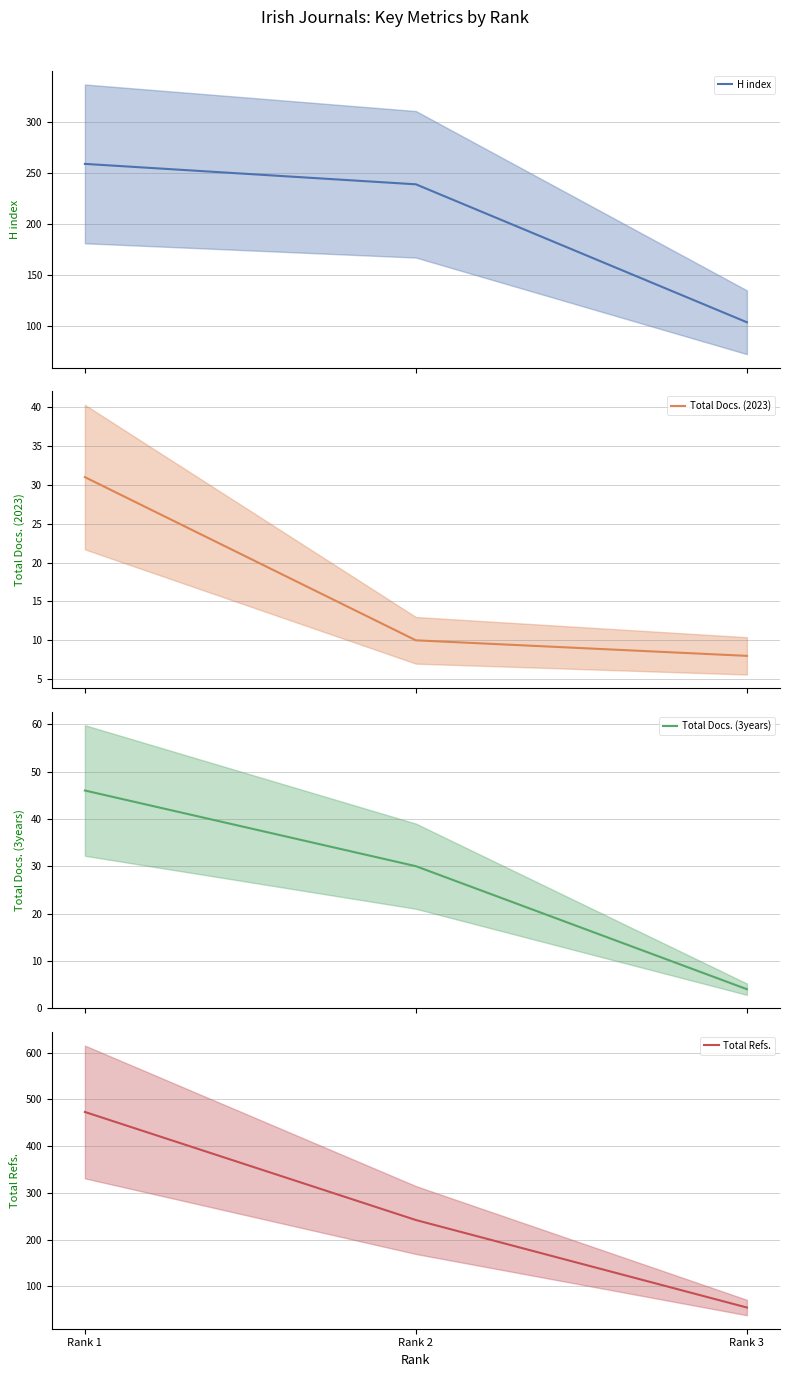

What is the sum of the Total Docs. (3years) values at Rank 3 and Rank 2?

34